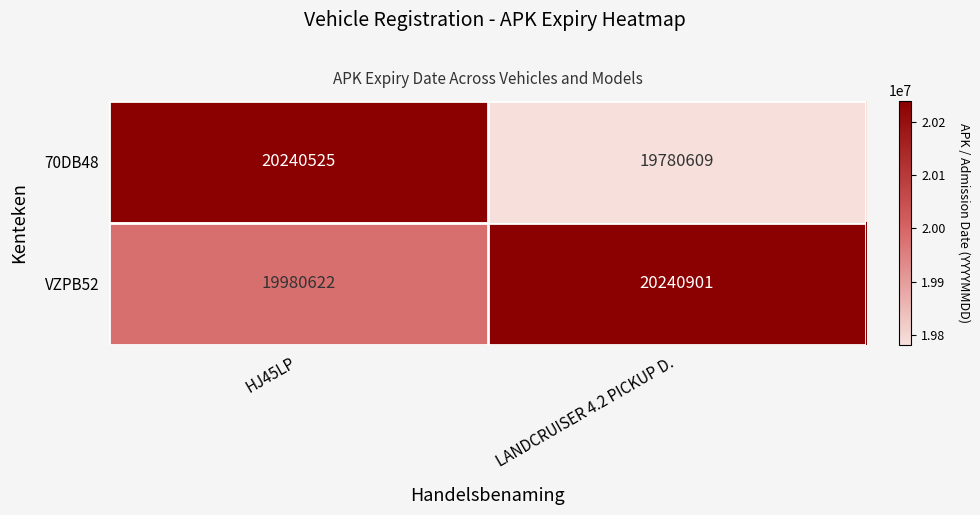

At which category is the sum across all series the highest?

HJ45LP